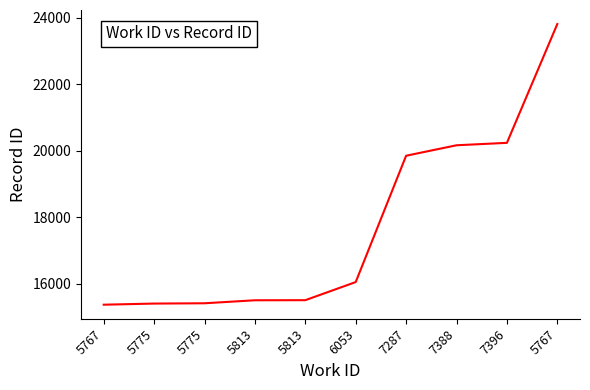

What is the label of the 6th point from the right?

5813